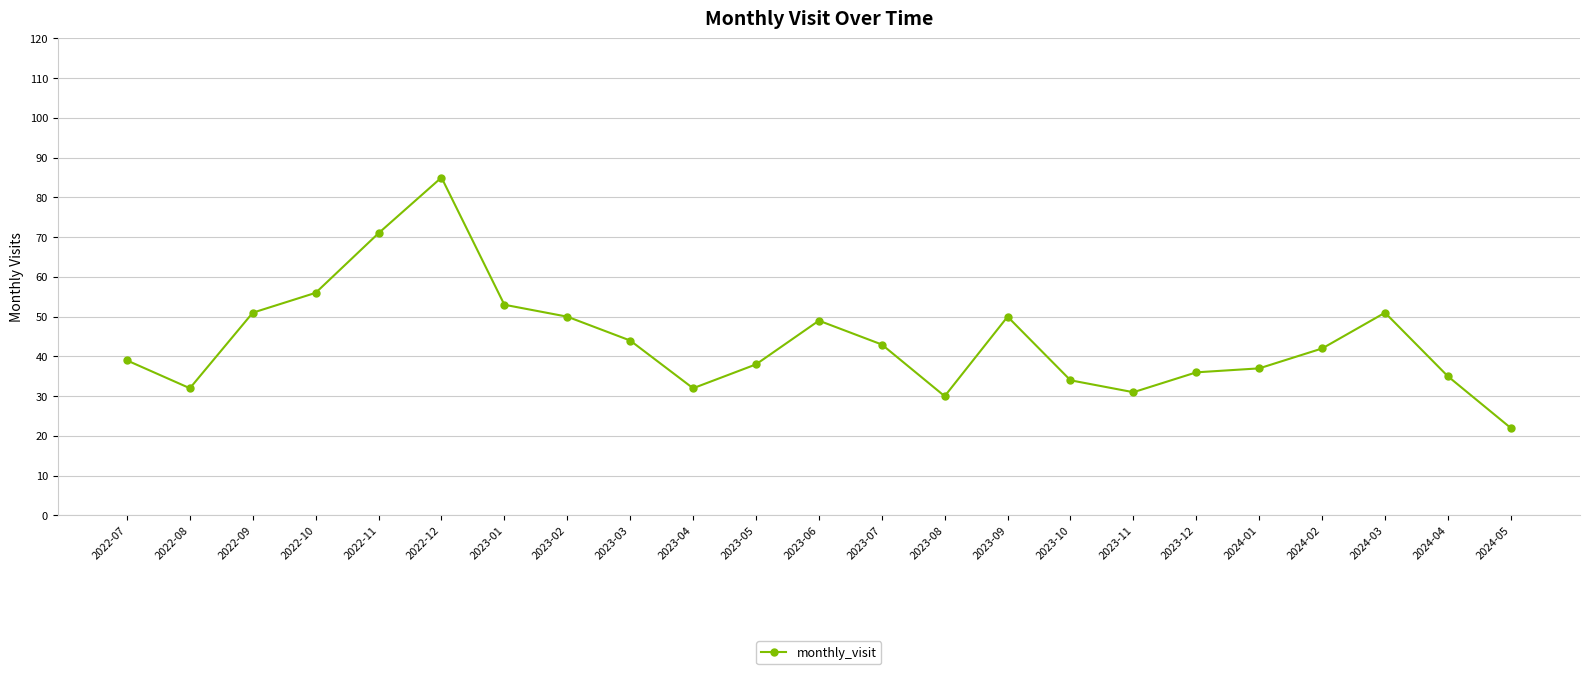

Does the chart display data point markers on the line(s)?

Yes